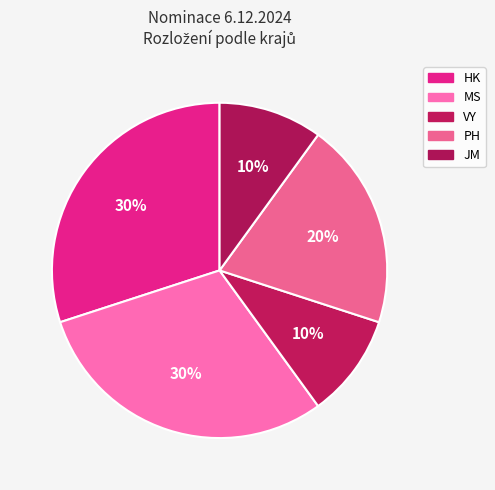

Is the sum of JM and HK greater than half?

No